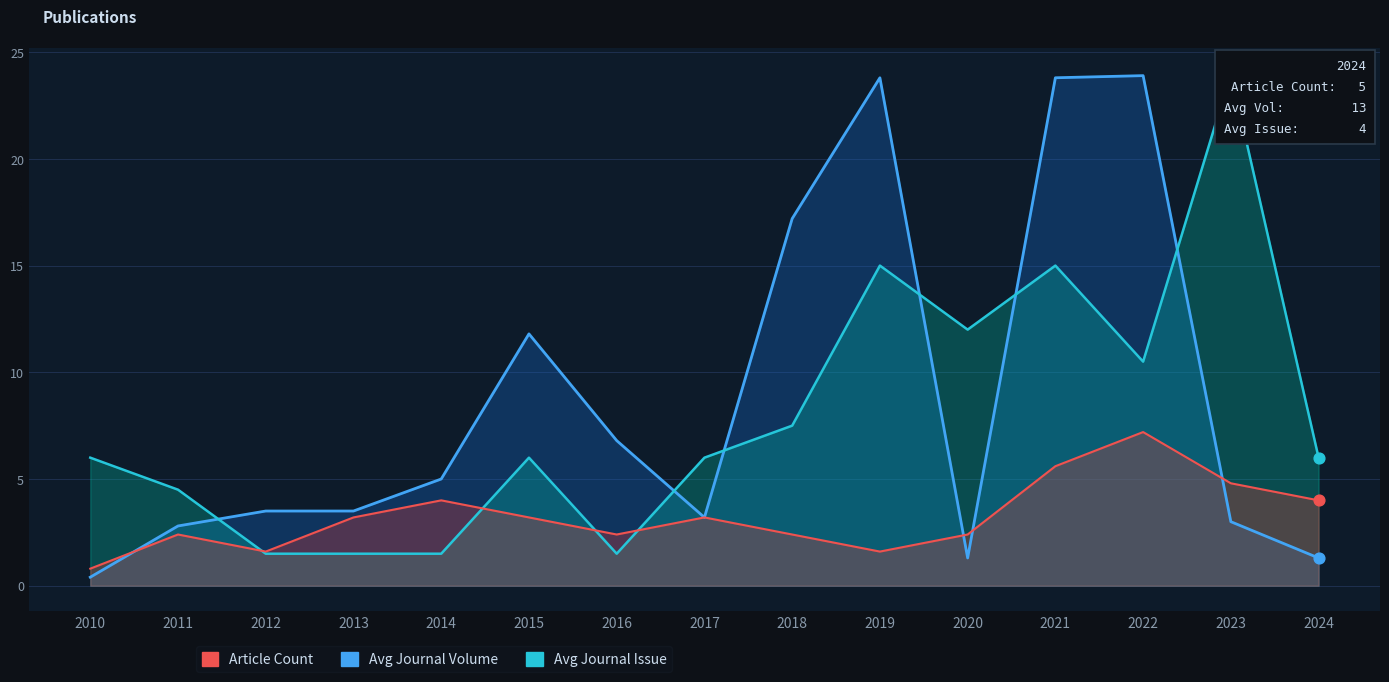

At which category is the sum across all series the highest?

2021